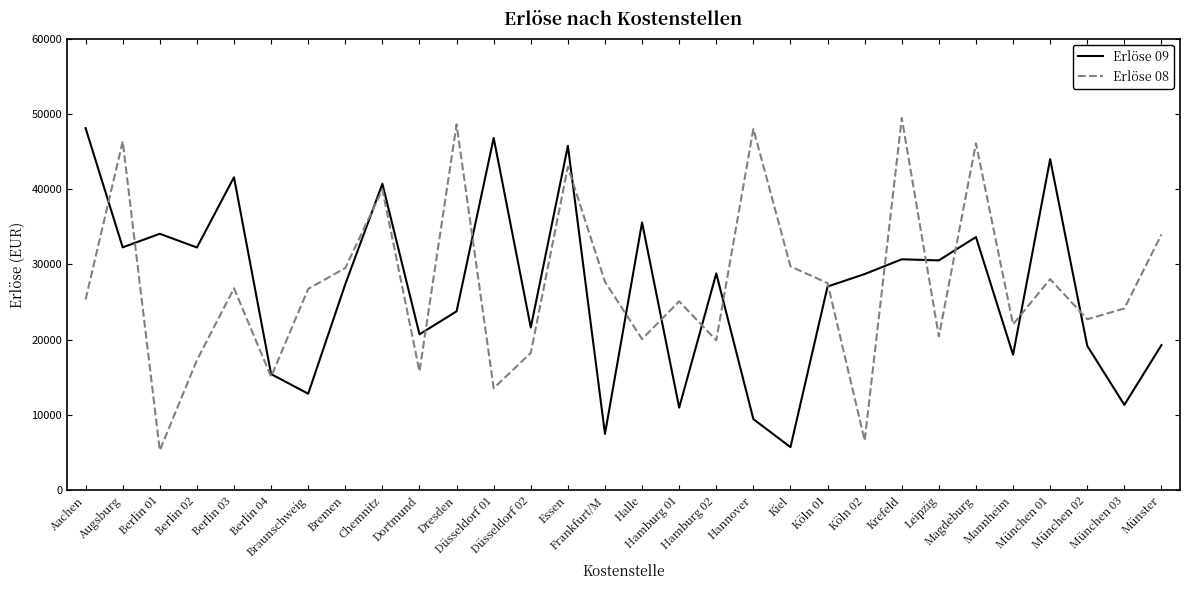

What is the highest value of the Erlöse 08 series?

49452.2